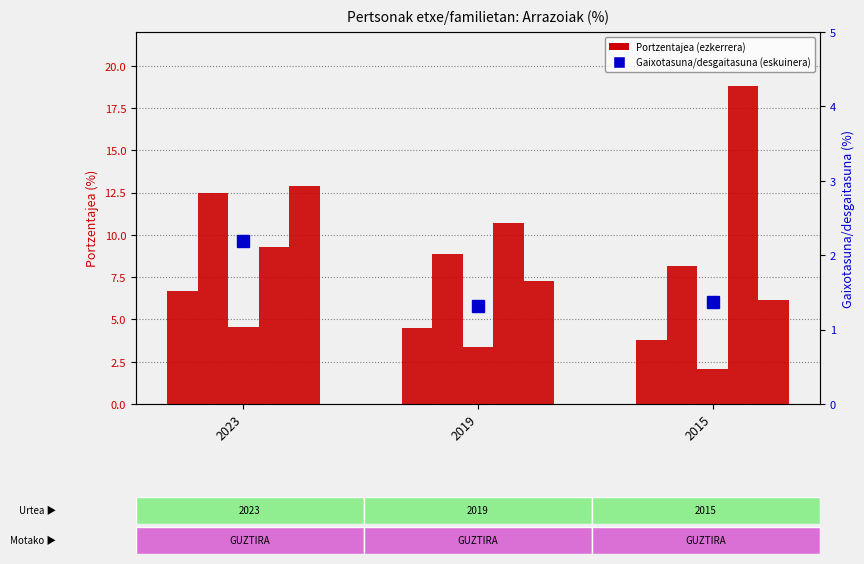

Is the value of Diru-eskasia at 2019 greater than the value of Etxebizitzaren akats eta gabeziak at 2023?

Yes